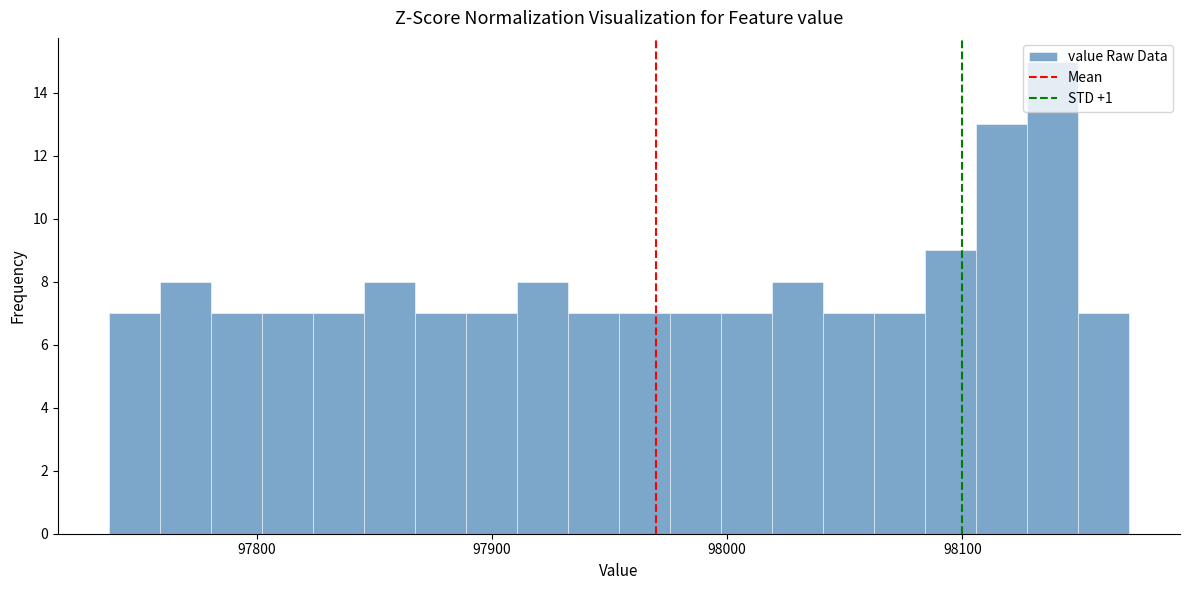

Read against the x-axis, roughly where is the centre of the tallest bar?

98140